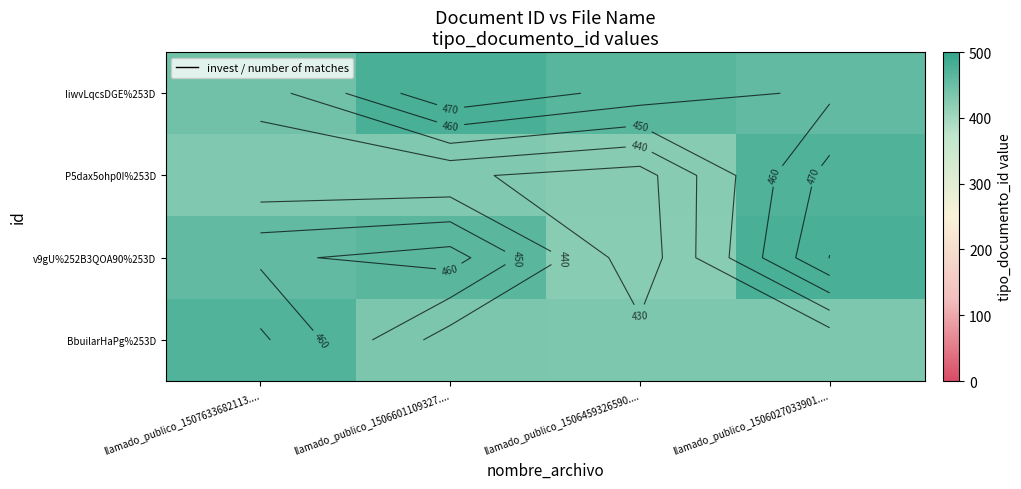

What is the sum of the IiwvLqcsDGE%253D values at llamado_publico_1506601109327.... and llamado_publico_1506459326590....?

945.0